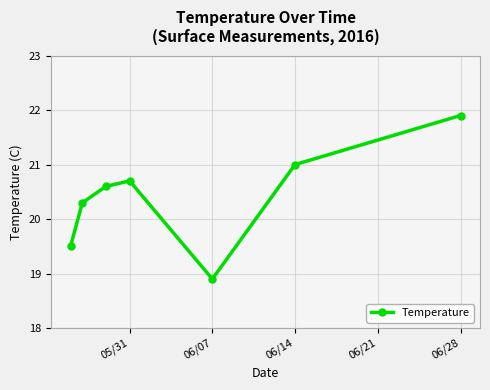

What is the maximum value shown in the chart?

21.9